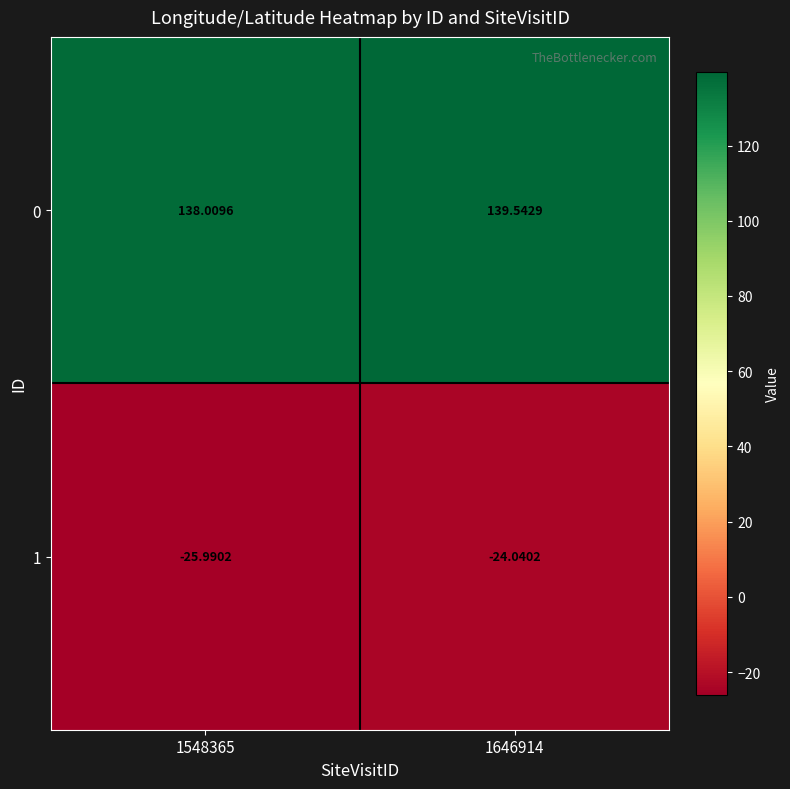

At how many categories does at least one series exceed 126?

2